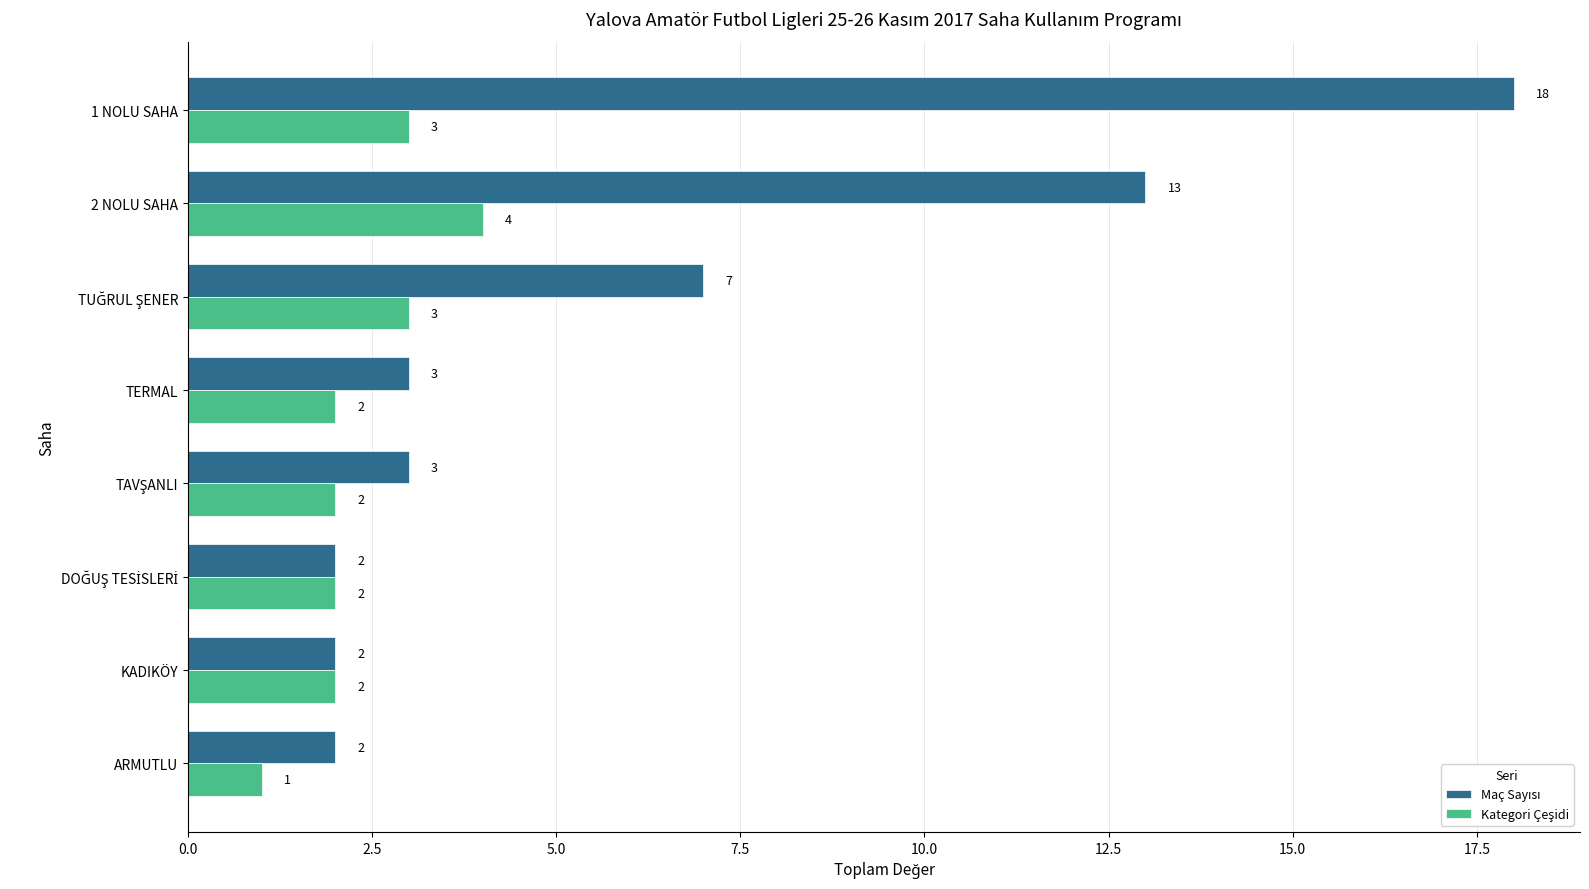

What is the greatest value displayed?

18